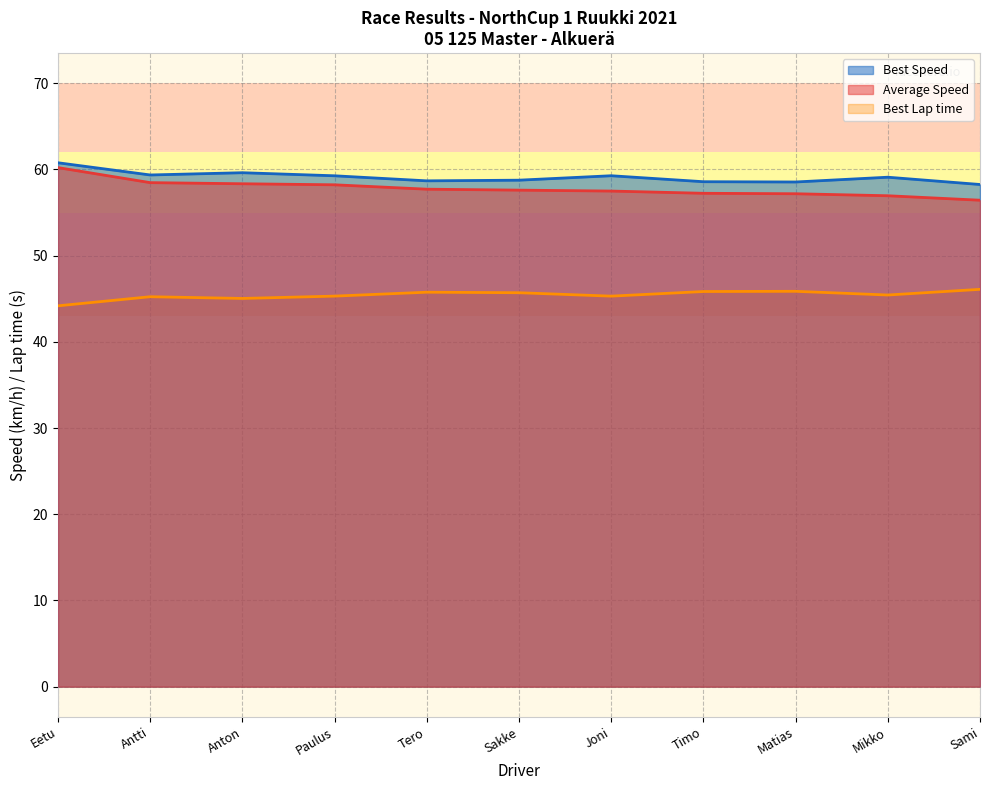

What position from the right is Timo?

4